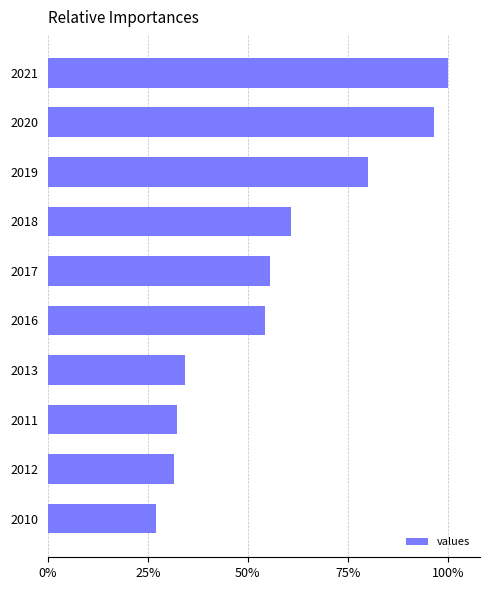

Are the bars horizontal?

Yes